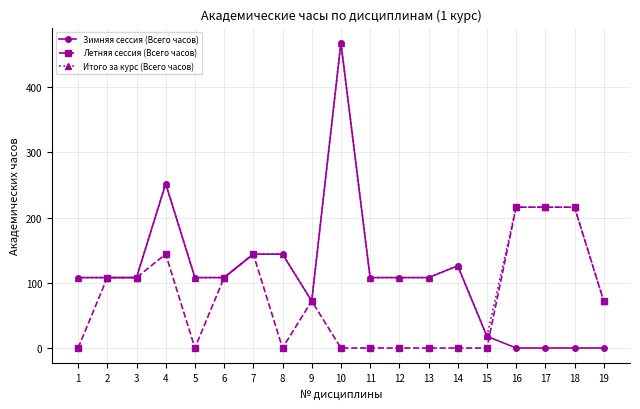

Is the value of Зимняя сессия (Всего часов) at 14 greater than the value of Летняя сессия (Всего часов) at 18?

No